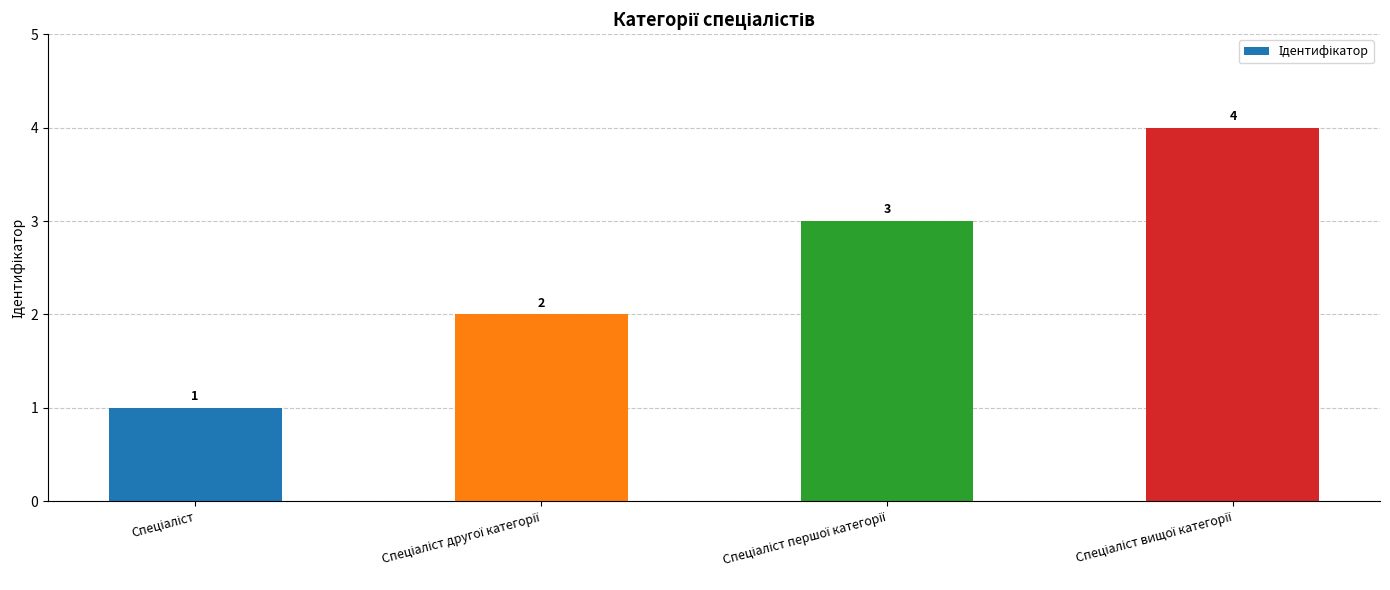

What is the value of the 2nd bar from the left?

2